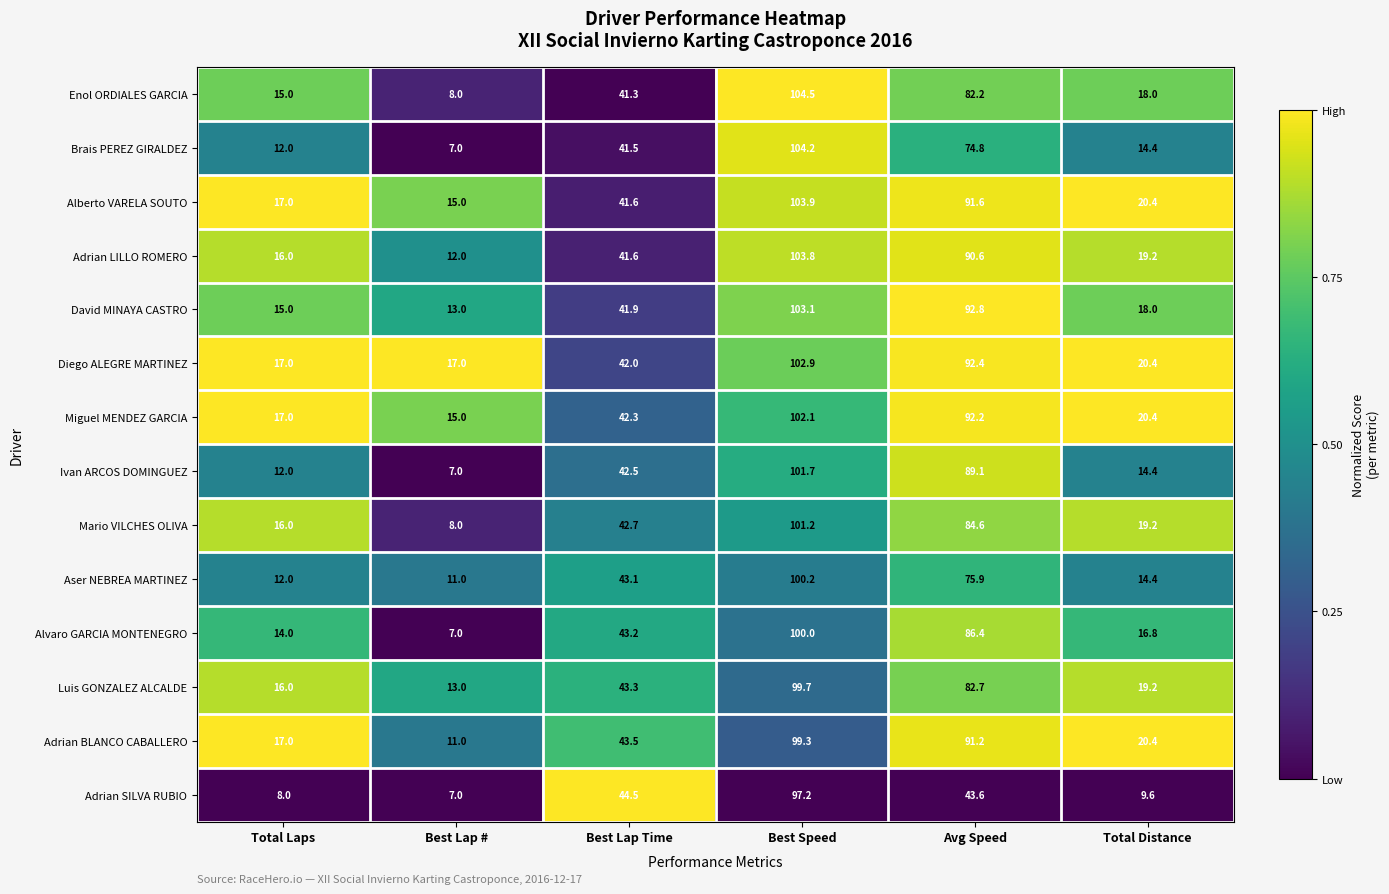

The Ivan ARCOS DOMINGUEZ series shows 42.5 at Best Lap Time. True or false?

True